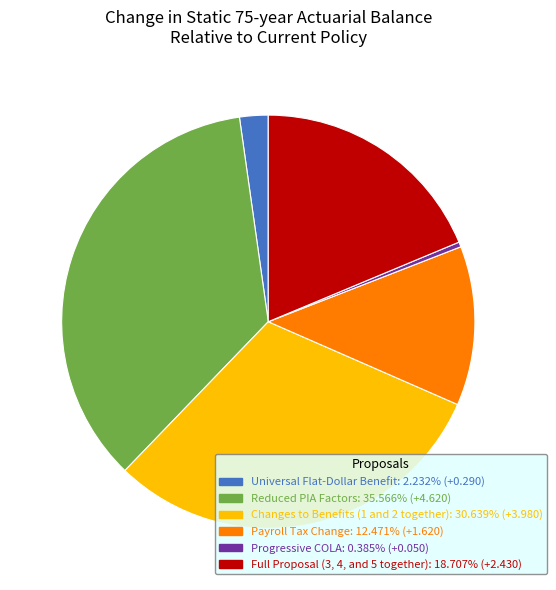

Rank the categories by value from highest to lowest.

Reduced PIA Factors, Changes to Benefits (1 and 2 together), Full Proposal (3, 4, and 5 together), Payroll Tax Change, Universal Flat-Dollar Benefit, Progressive COLA